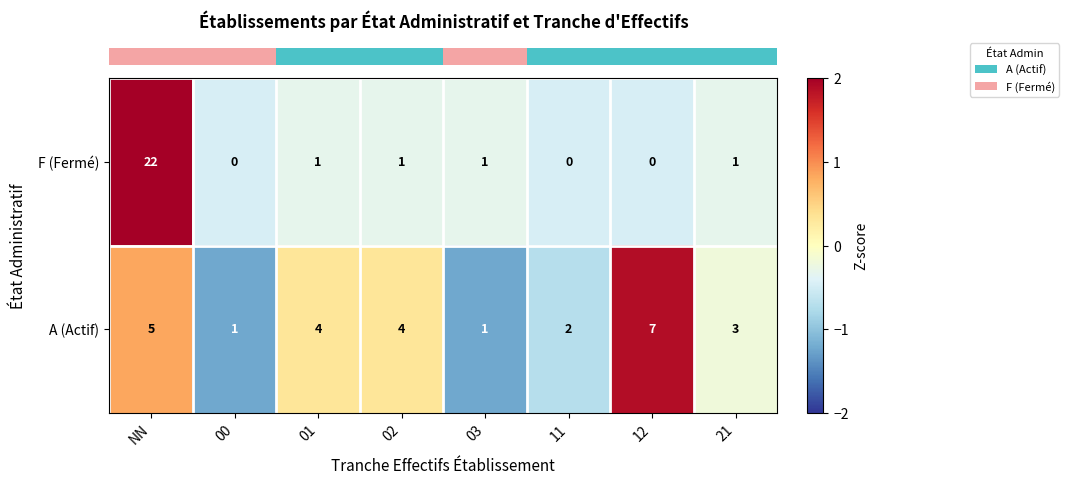

The value of F (Fermé) at NN is 9. True or false?

False